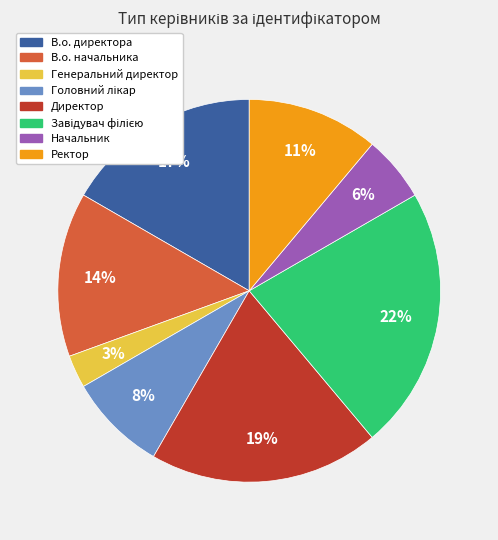

Which has a higher value, Ректор or В.о. директора?

В.о. директора